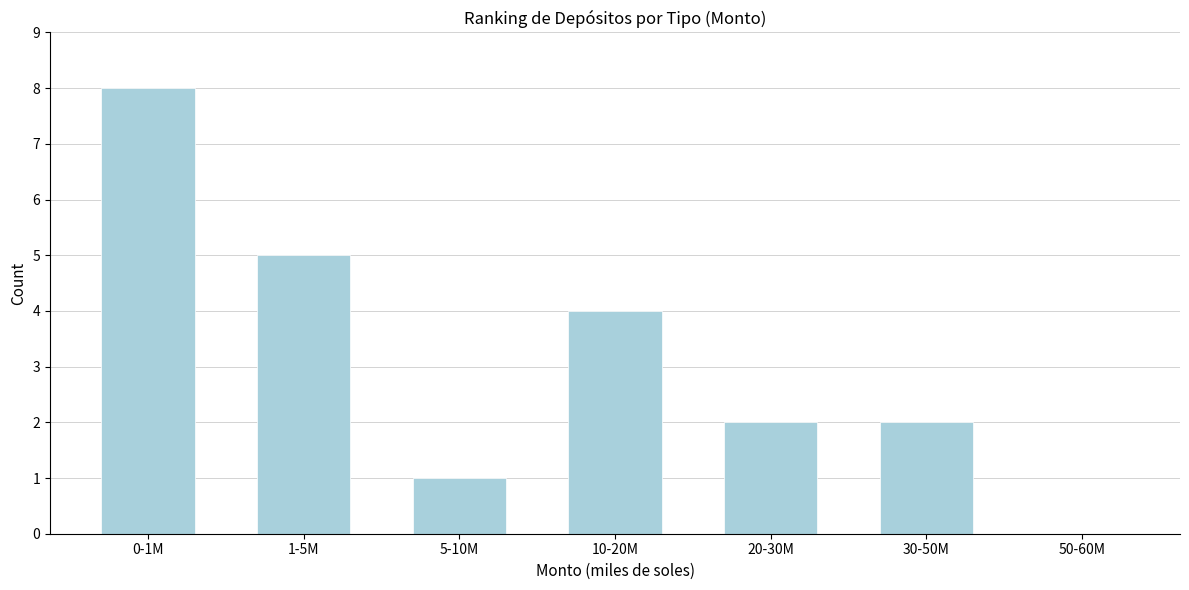

Reading left to right, list all the values displayed in this chart.

0-1M=8	1-5M=5	5-10M=1	10-20M=4	20-30M=2	30-50M=2	50-60M=0